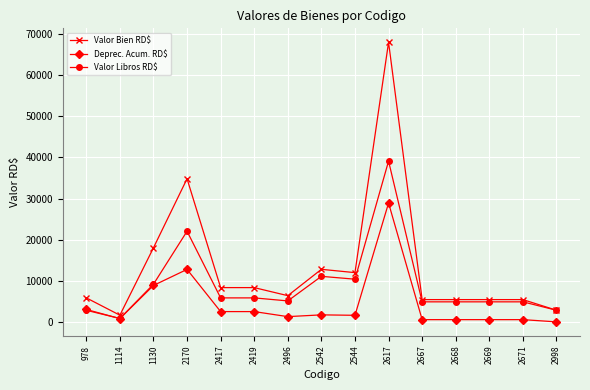

How many times do Deprec. Acum. RD$ and Valor Libros RD$ cross each other?

1